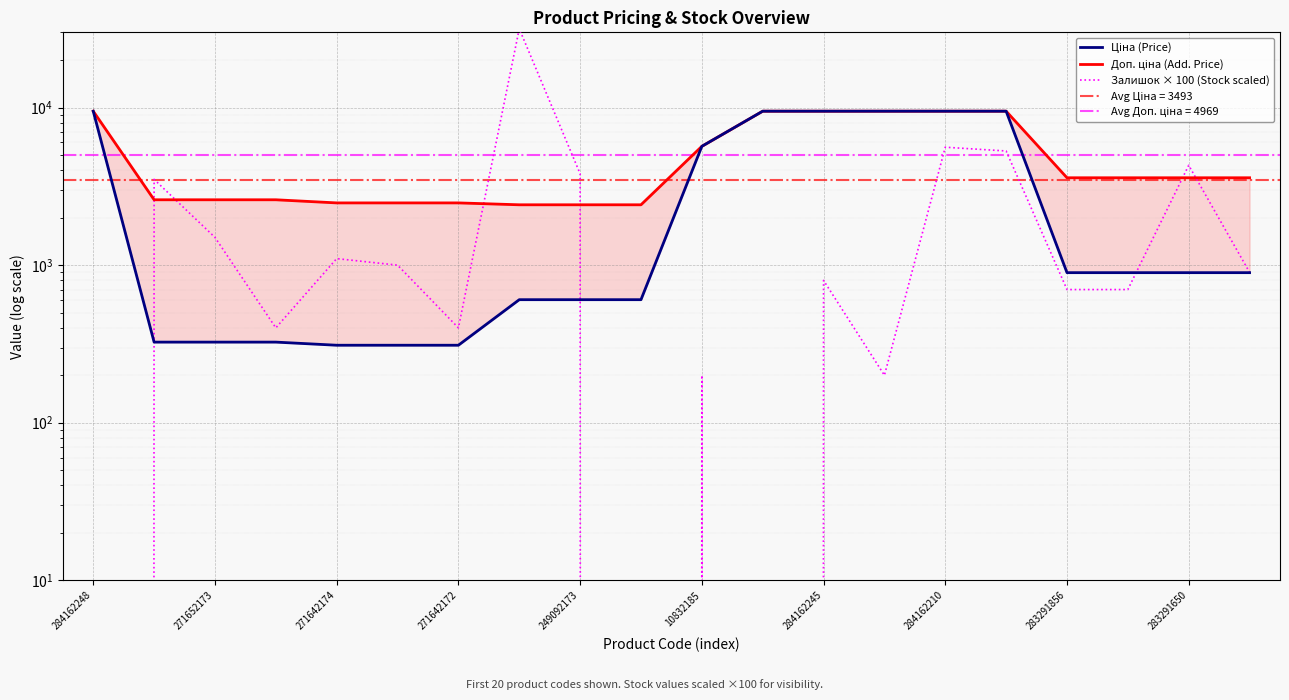

How many data points in Ціна (Price) are less than 895?

9